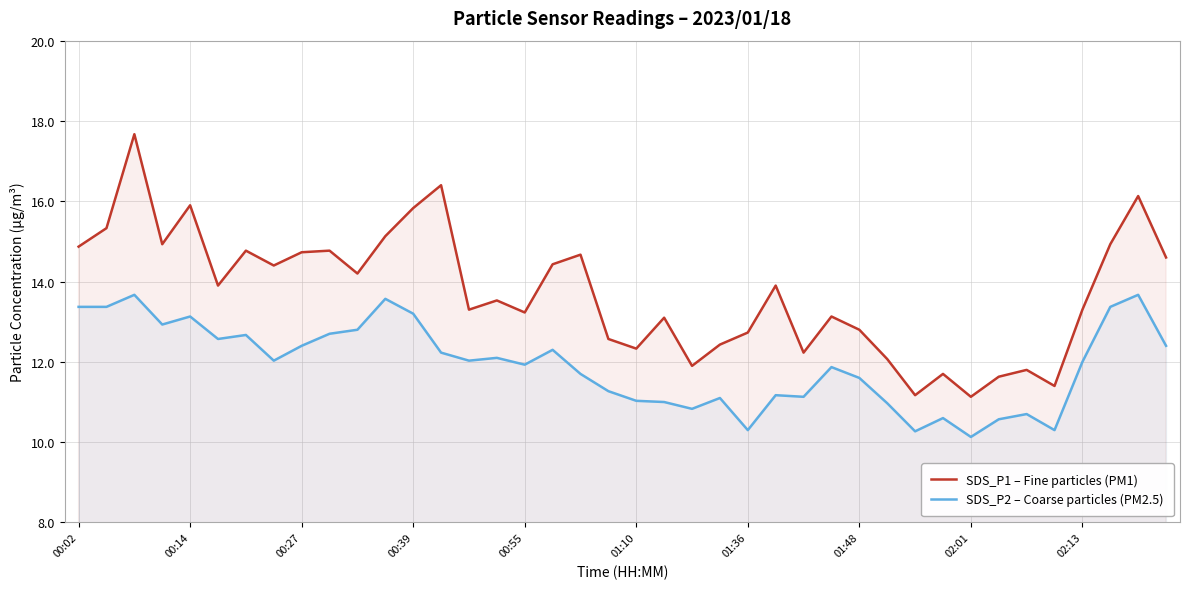

Which series has the widest spread of values?

SDS_P1 – Fine particles (PM1)